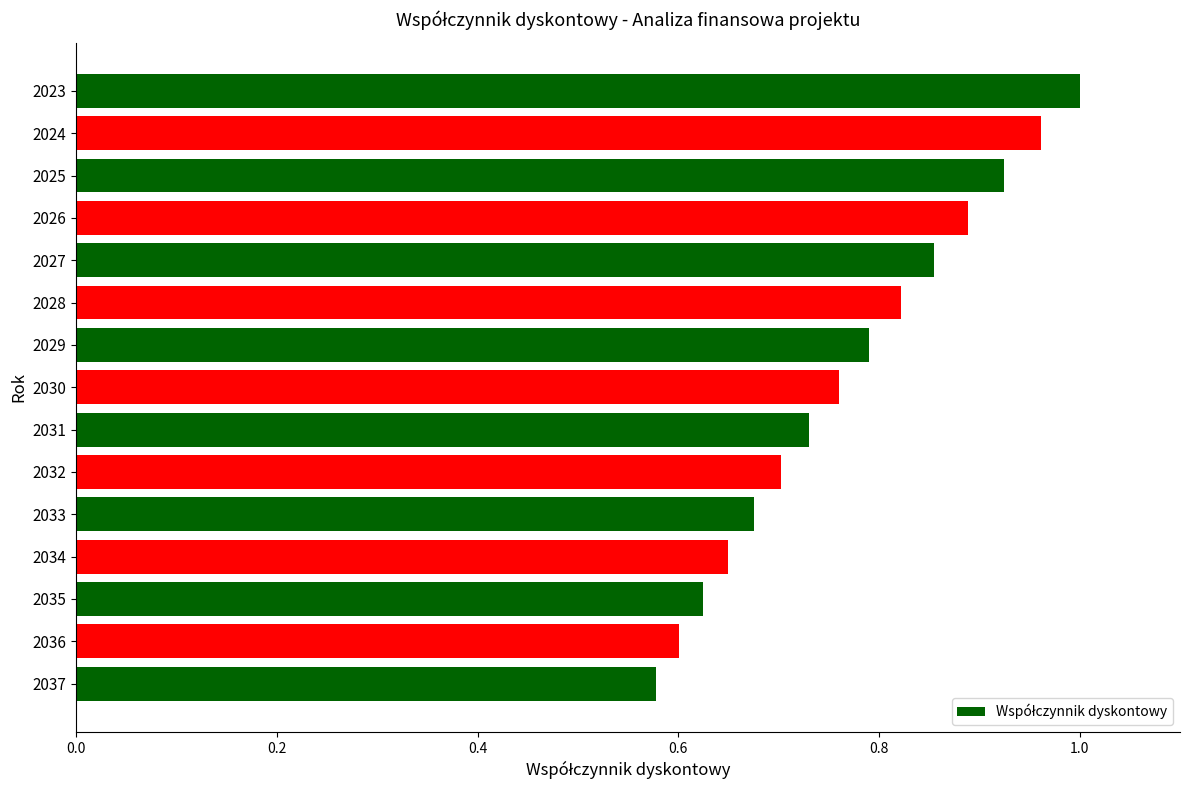

Which category has the lowest value across all series?

2037